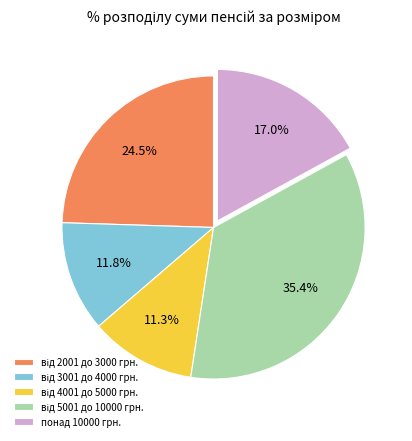

Is there a majority slice in this chart?

No